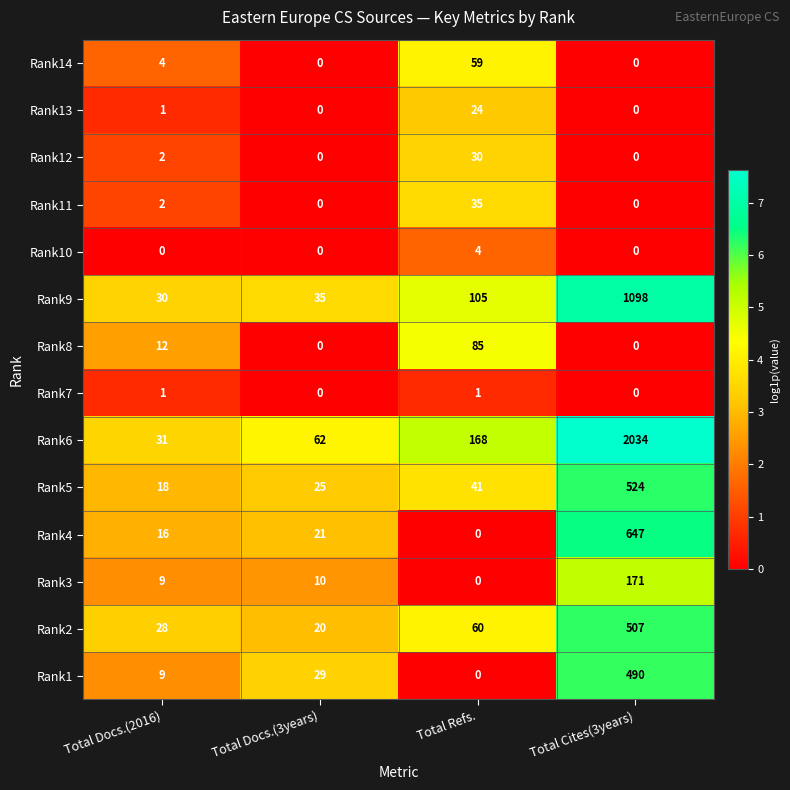

Where is Rank8 nearest to the value 42?

Total Docs.(2016)